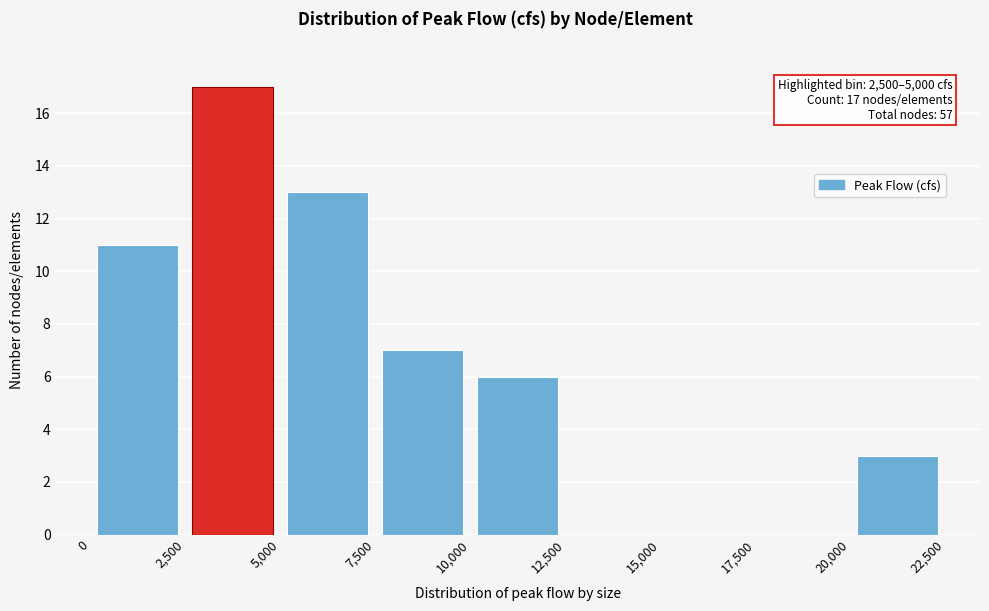

Which range on the x-axis has the tallest bar?

2,500 to 5,000